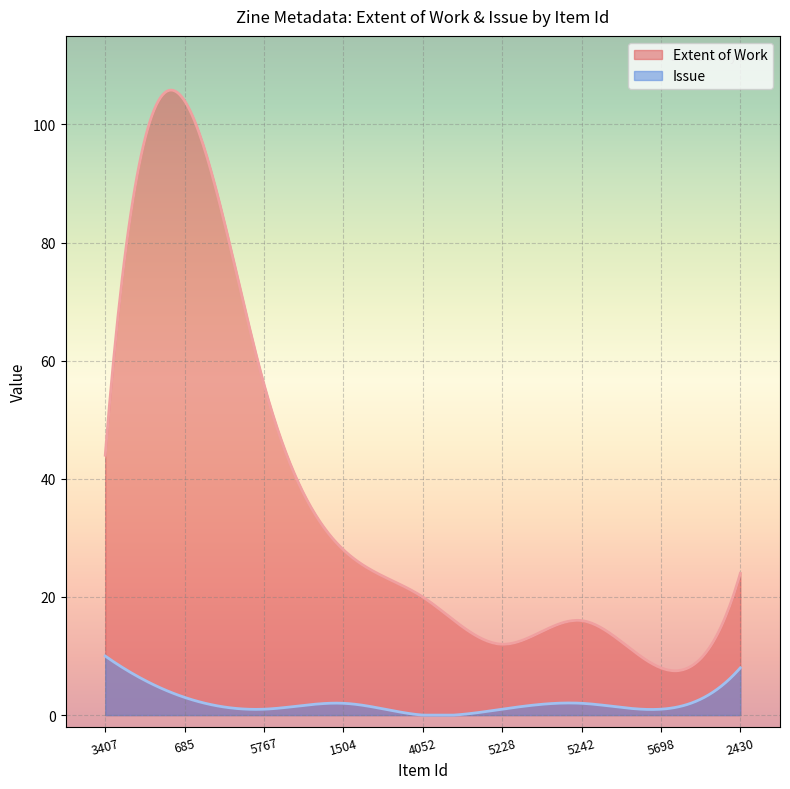

Read the Issue value at 1504.

2